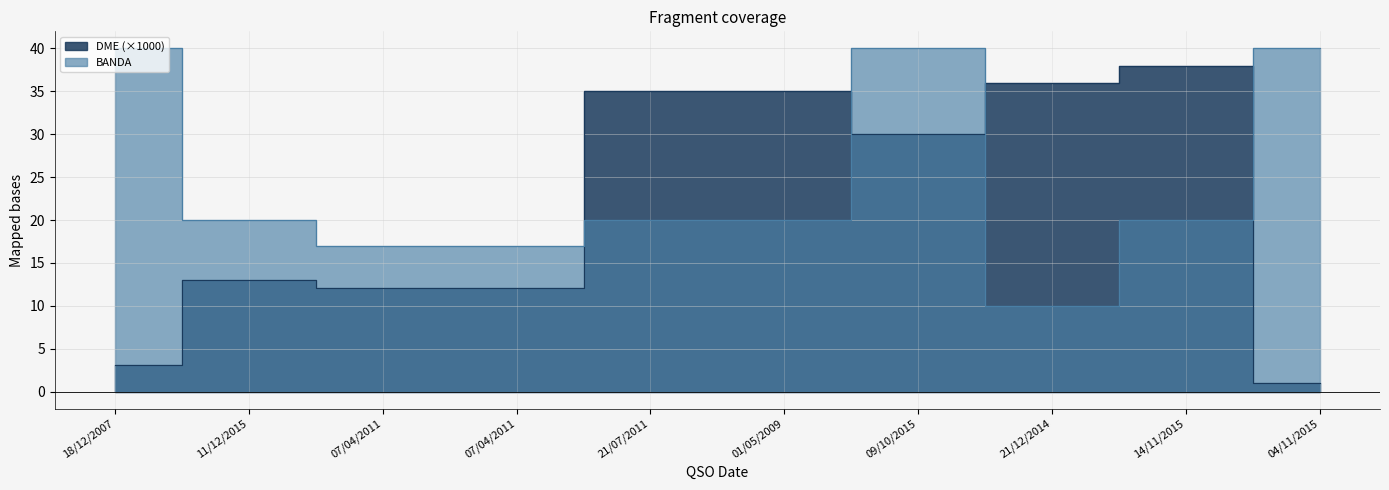

Does the chart display data point markers on the line(s)?

No